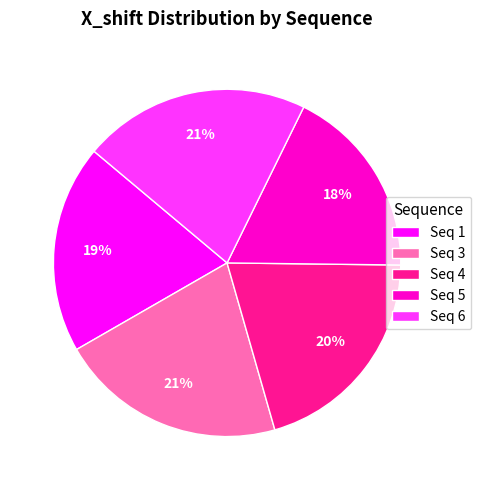

Is there any slice that represents more than half of the pie?

No